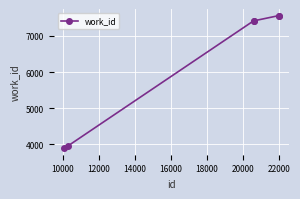

What is the difference between the second highest and minimum values?

3660